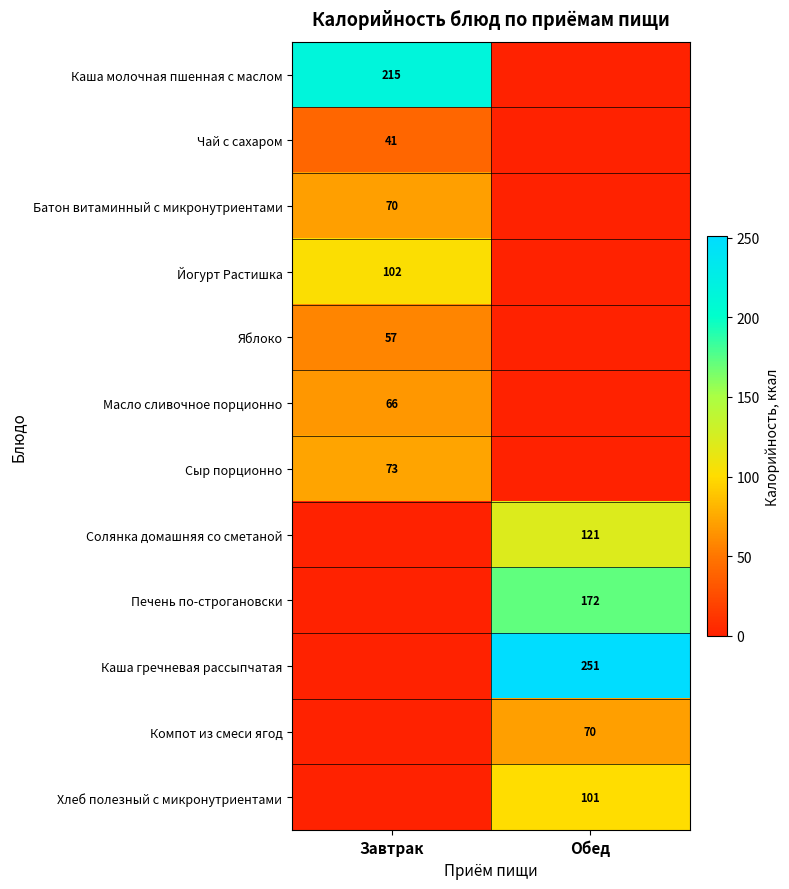

True or false: Масло сливочное порционно has a value of 36 at Завтрак.

False